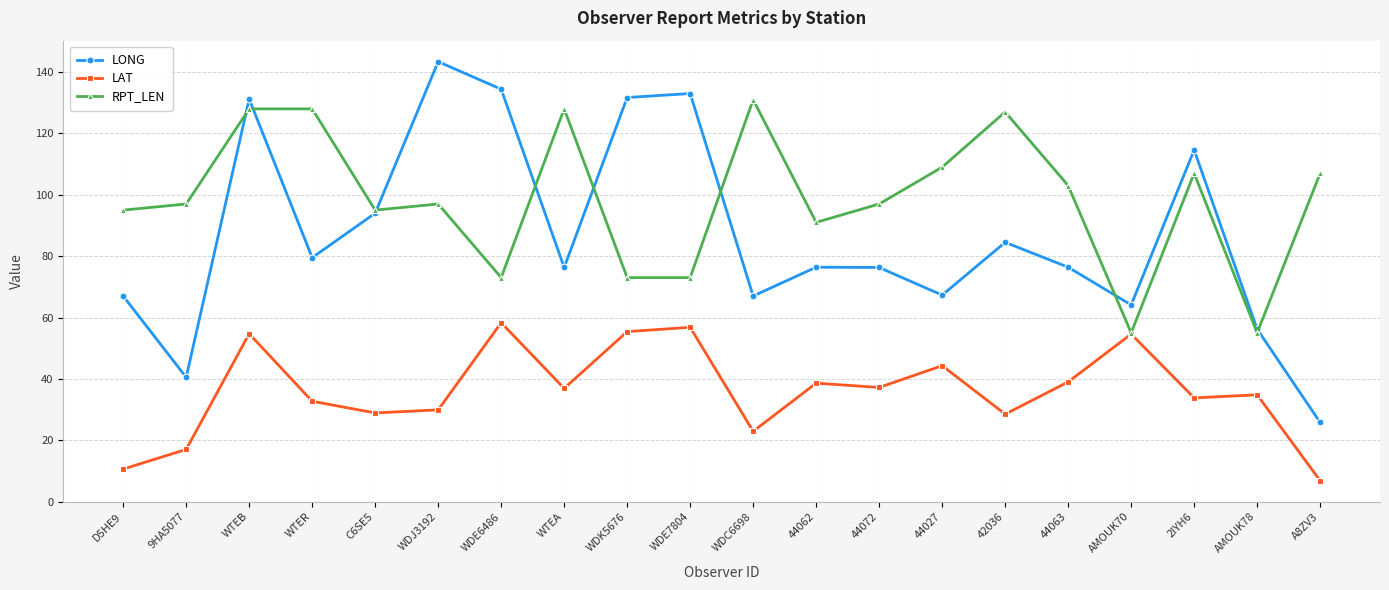

What value does the LONG series have at 44072?

76.3